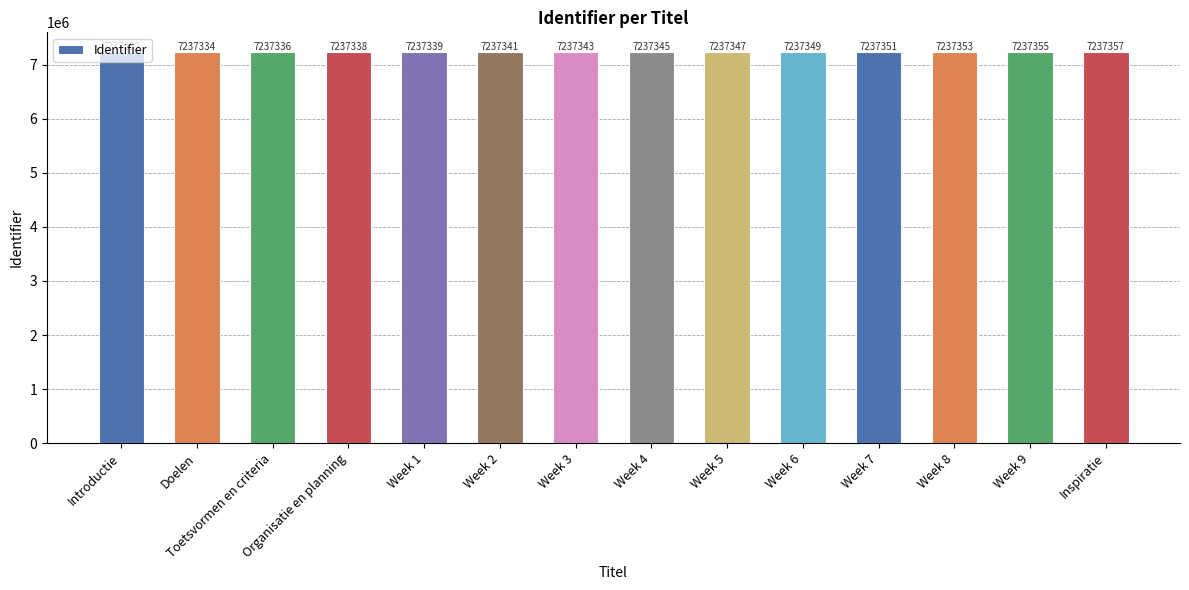

What is the change in value from Week 2 to Week 7?

+10